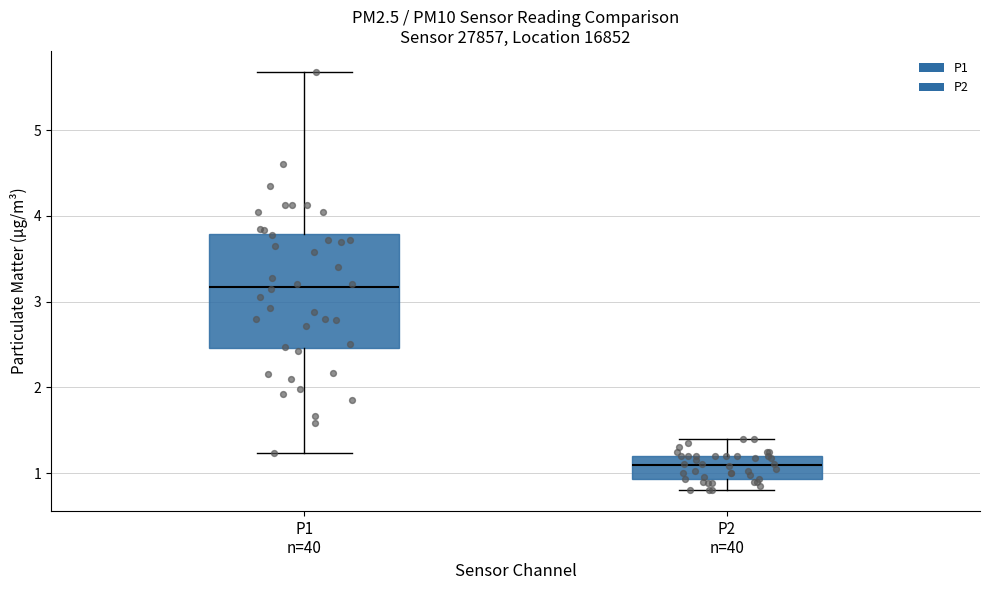

Reading left to right, read every box against the y-axis: the position of its median line, the range the box covers, and the ends of its whiskers. The values are not printed on the chart, so give them approximately, as read against the axis.

P1 n=40: median 3.2, box 2.5 to 3.8, whiskers 1.2 to 5.7
P2 n=40: median 1.1, box 0.9 to 1.2, whiskers 0.8 to 1.4